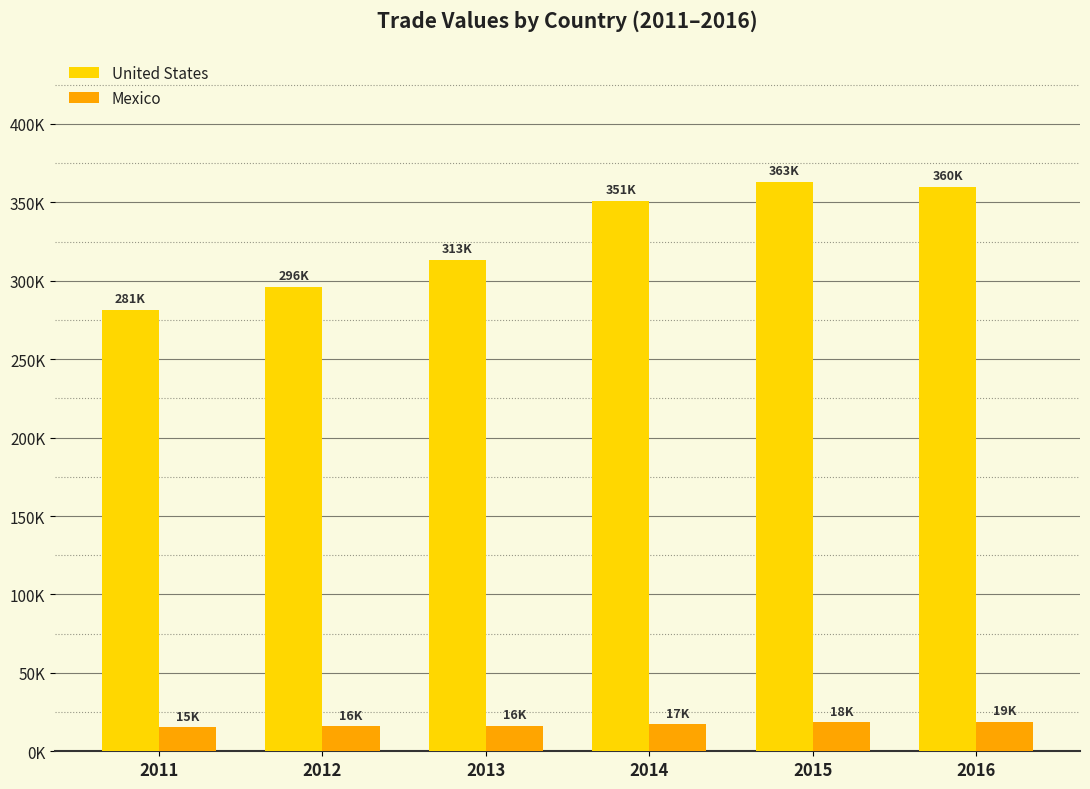

At how many categories does at least one series exceed 103372?

6